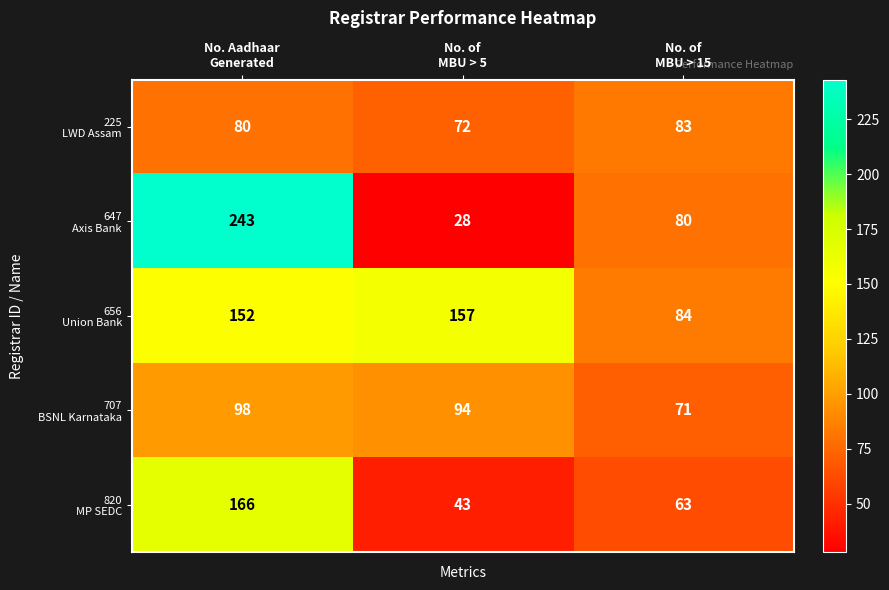

At how many categories does at least one series exceed 66?

3